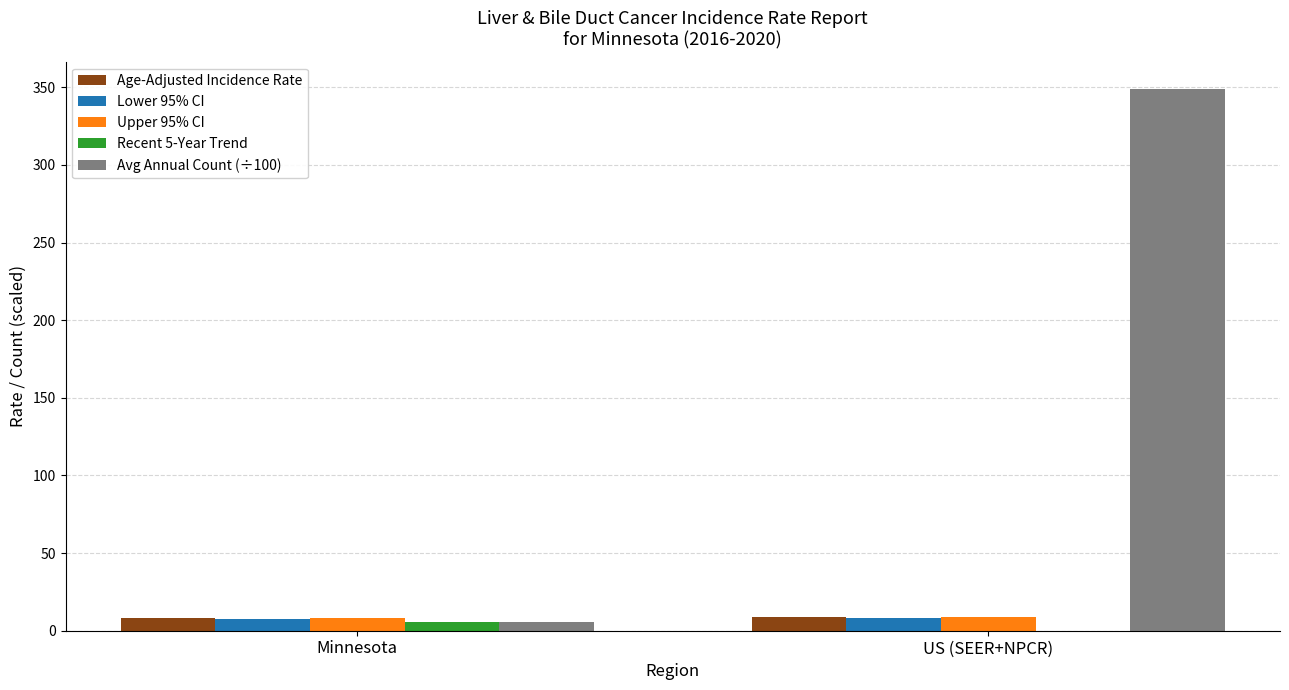

Read the Upper 95% CI value at US (SEER+NPCR).

8.6